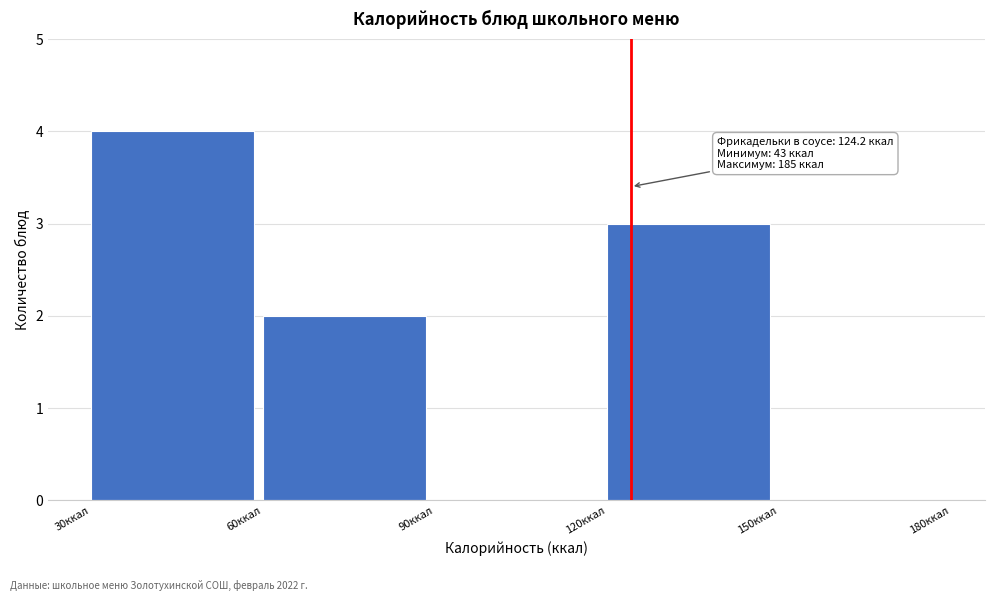

Which range on the x-axis has the tallest bar?

30 to 60